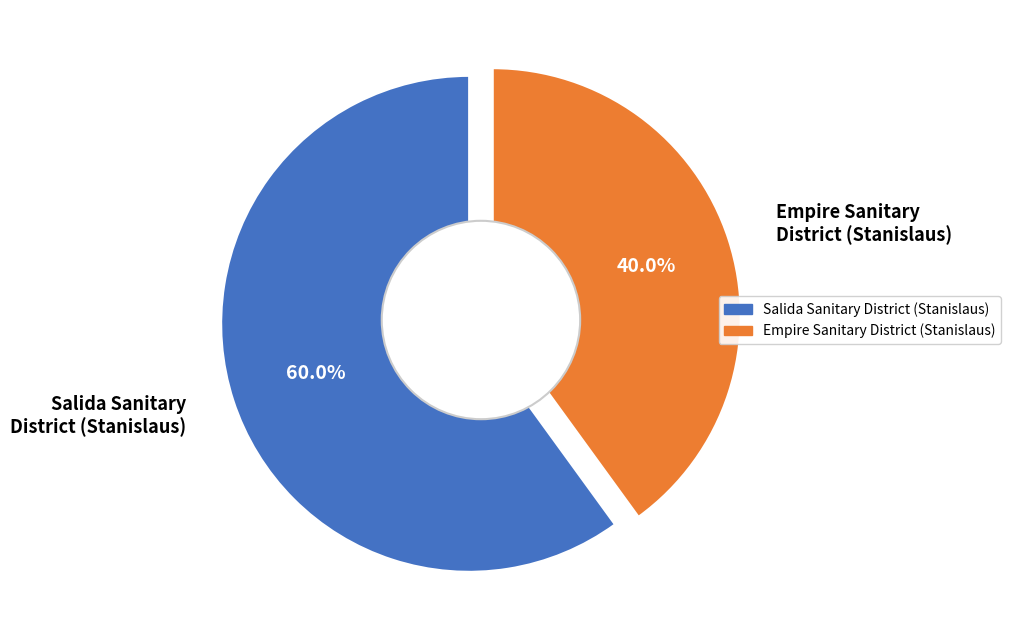

Combined, do Salida Sanitary District (Stanislaus) and Empire Sanitary District (Stanislaus) account for over 50%?

Yes